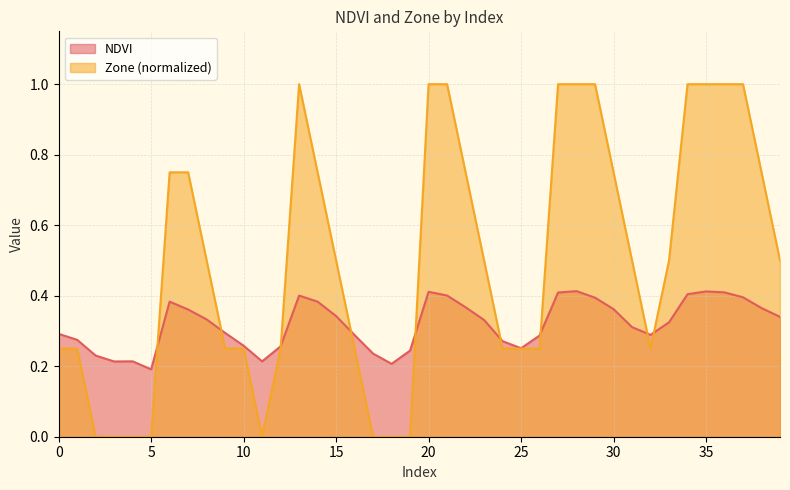

Which series changed the most between 2 and 34?

Zone